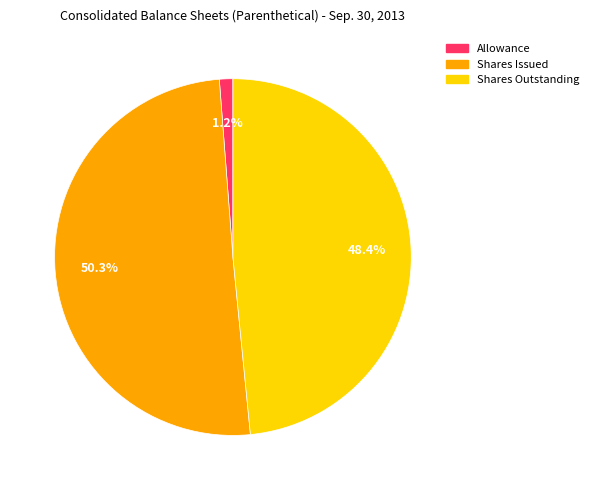

Between Allowance and Shares Issued, which is larger?

Shares Issued